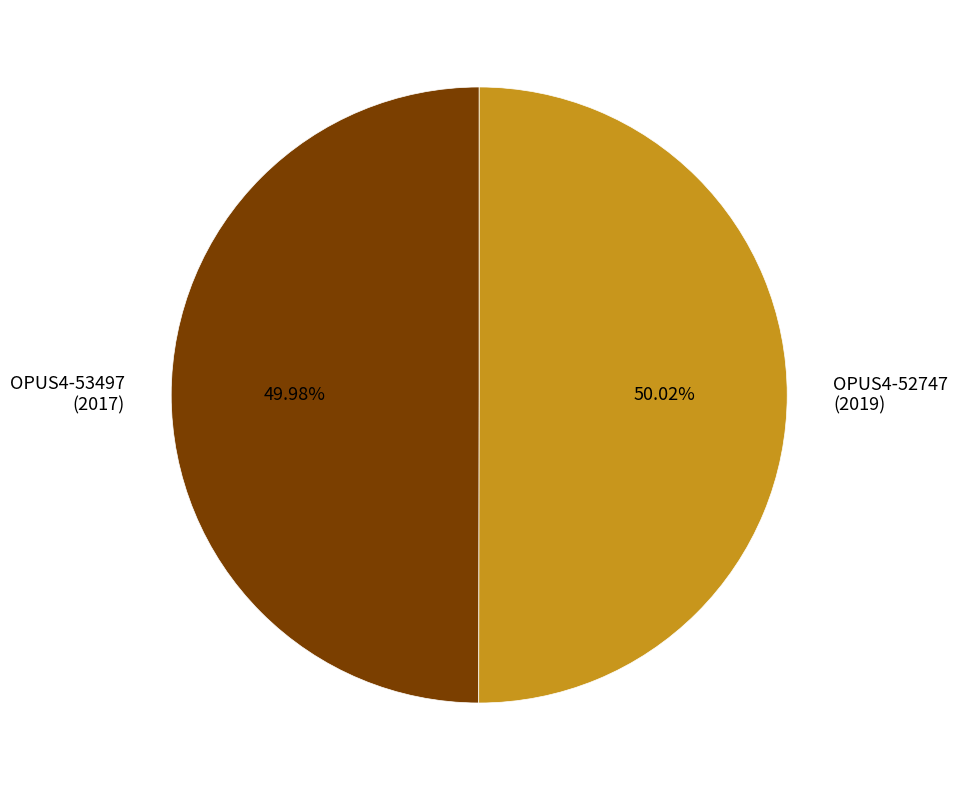

Does any single category account for the majority?

Yes